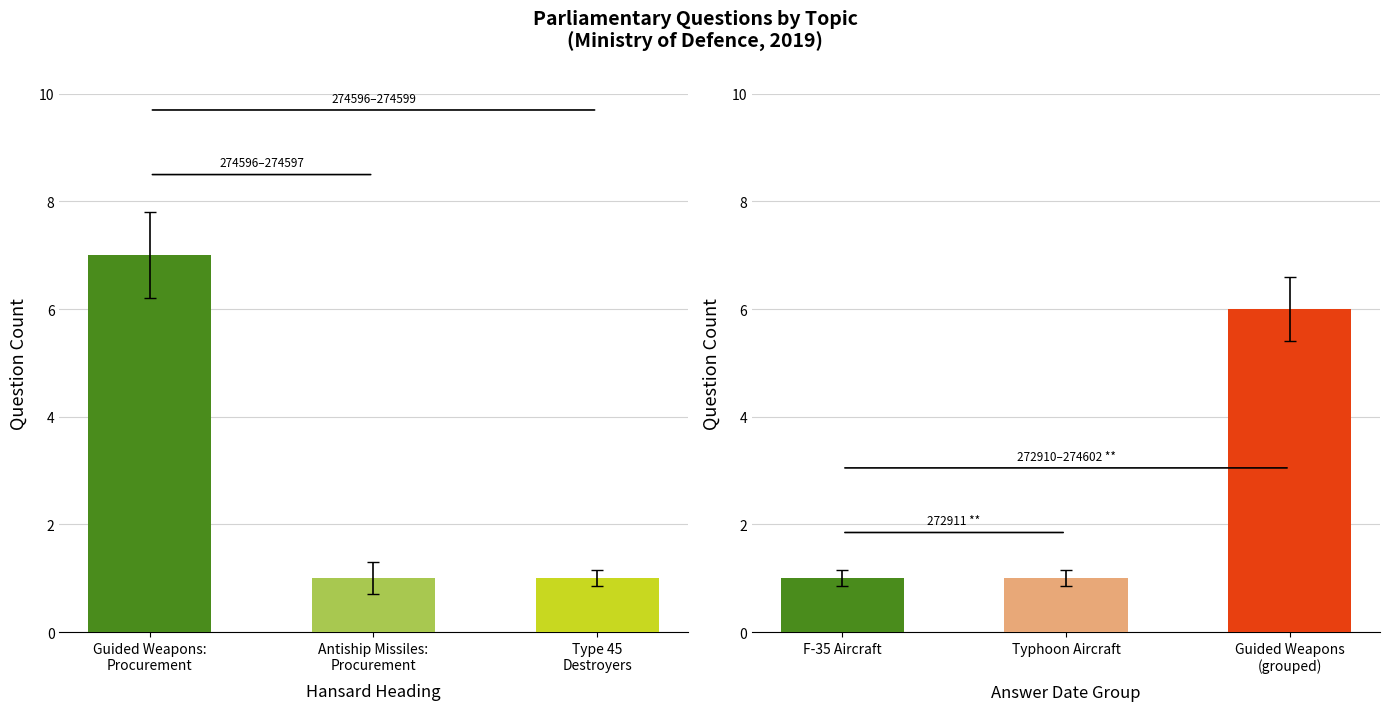

What position from the right is F-35 Aircraft?

3